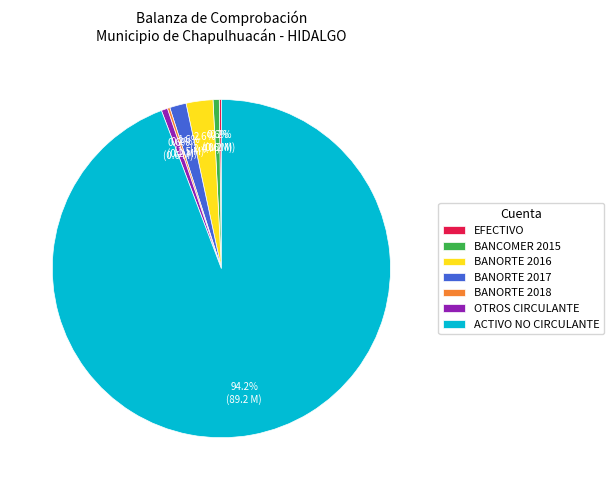

Which slice is the largest?

ACTIVO NO CIRCULANTE